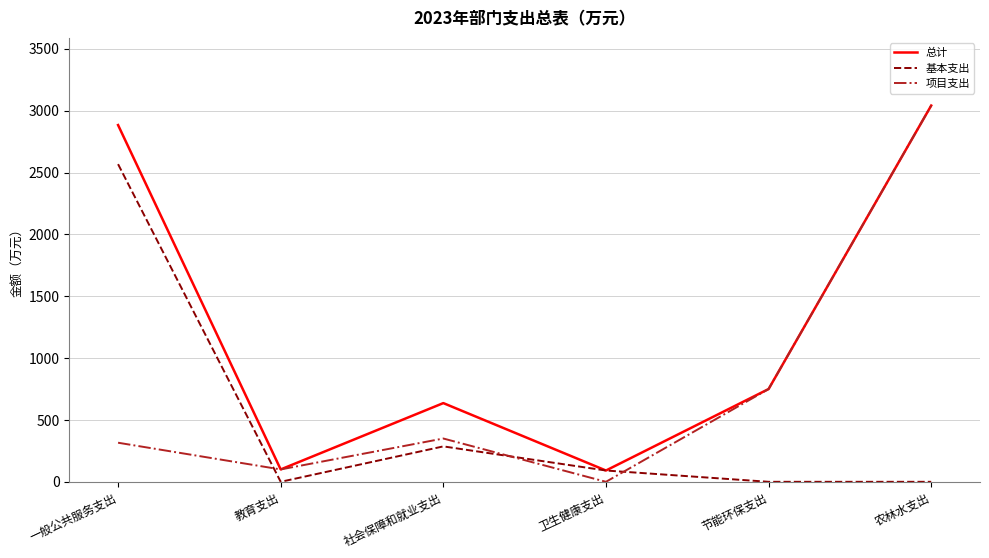

Where does the 基本支出 series first go above 91?

一般公共服务支出